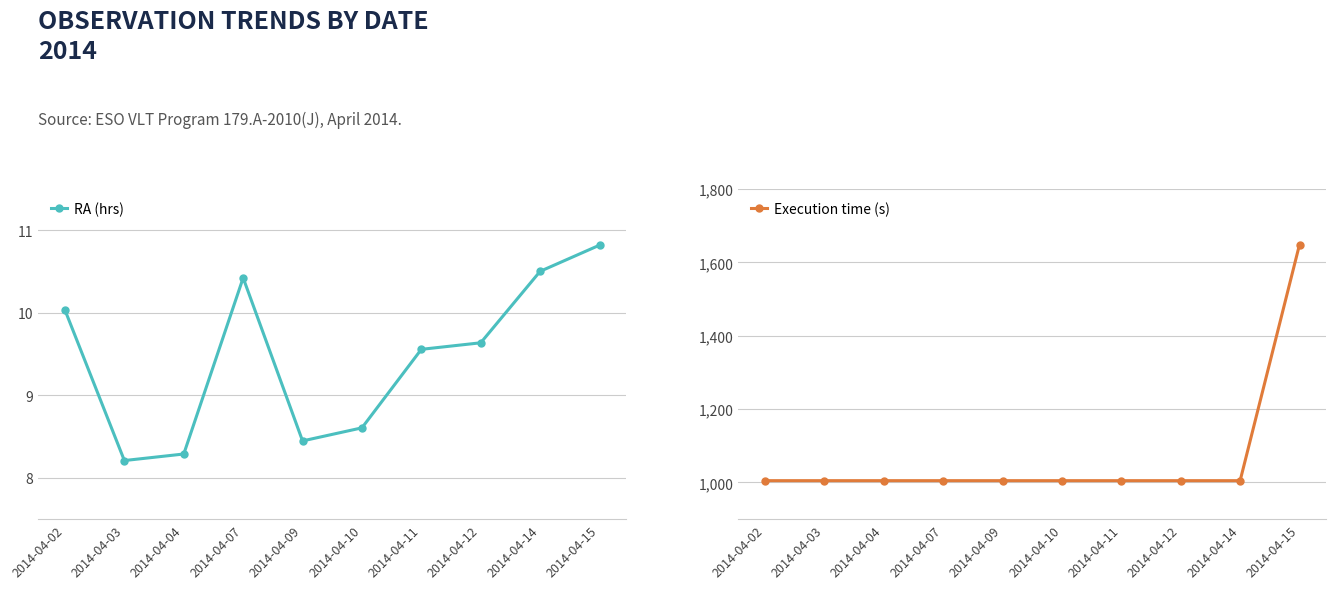

Reading left to right, what are all the values shown in this chart?

RA (hrs): 2014-04-02=10.0	2014-04-03=8.2	2014-04-04=8.3	2014-04-07=10.4	2014-04-09=8.4	2014-04-10=8.6	2014-04-11=9.6	2014-04-12=9.6	2014-04-14=10.5	2014-04-15=10.8
Execution time (s): 2014-04-02=1005.0	2014-04-03=1005.0	2014-04-04=1005.0	2014-04-07=1005.0	2014-04-09=1005.0	2014-04-10=1005.0	2014-04-11=1005.0	2014-04-12=1005.0	2014-04-14=1005.0	2014-04-15=1649.0